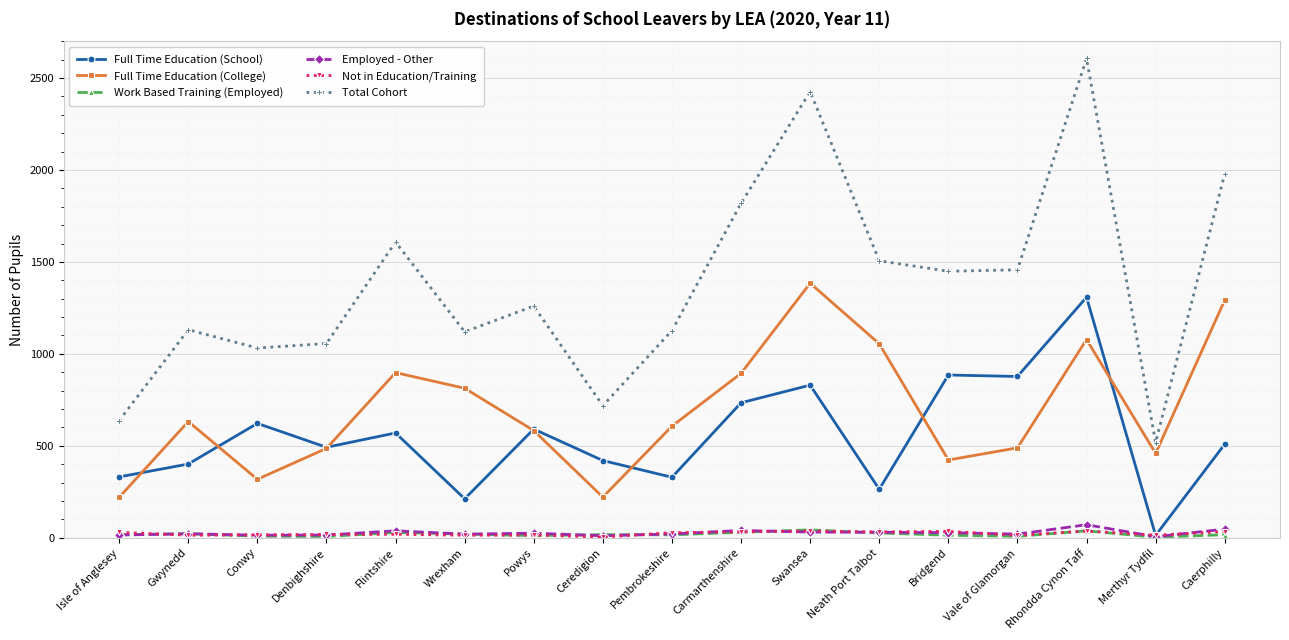

In Full Time Education (School), how many points are lower than both neighbors (excluding endpoints)?

6